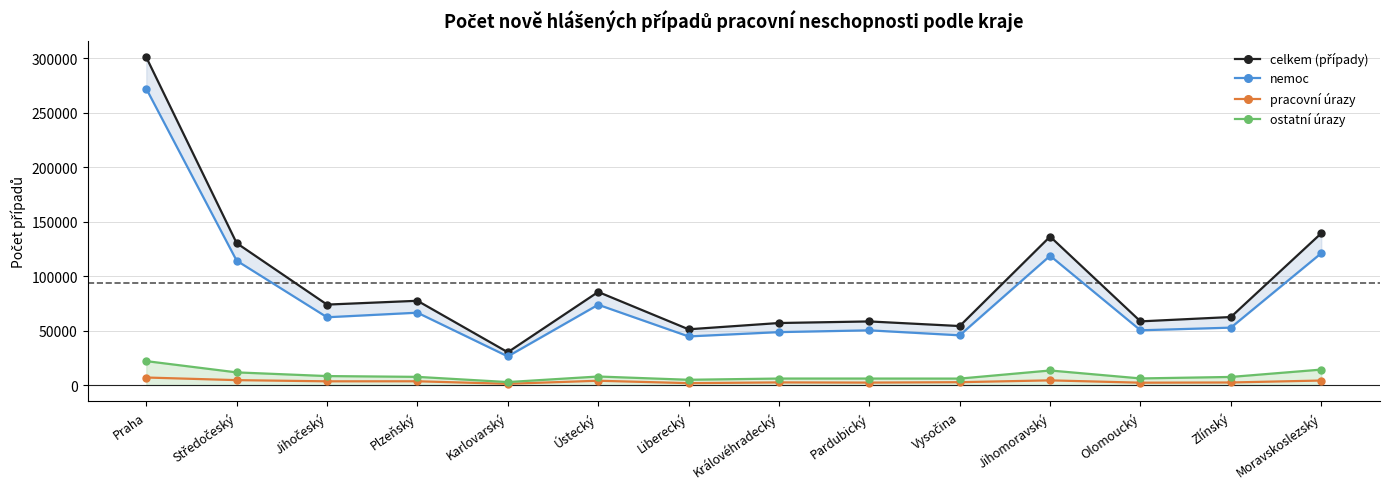

True or false: pracovní úrazy has a value of 10460 at Praha.

False